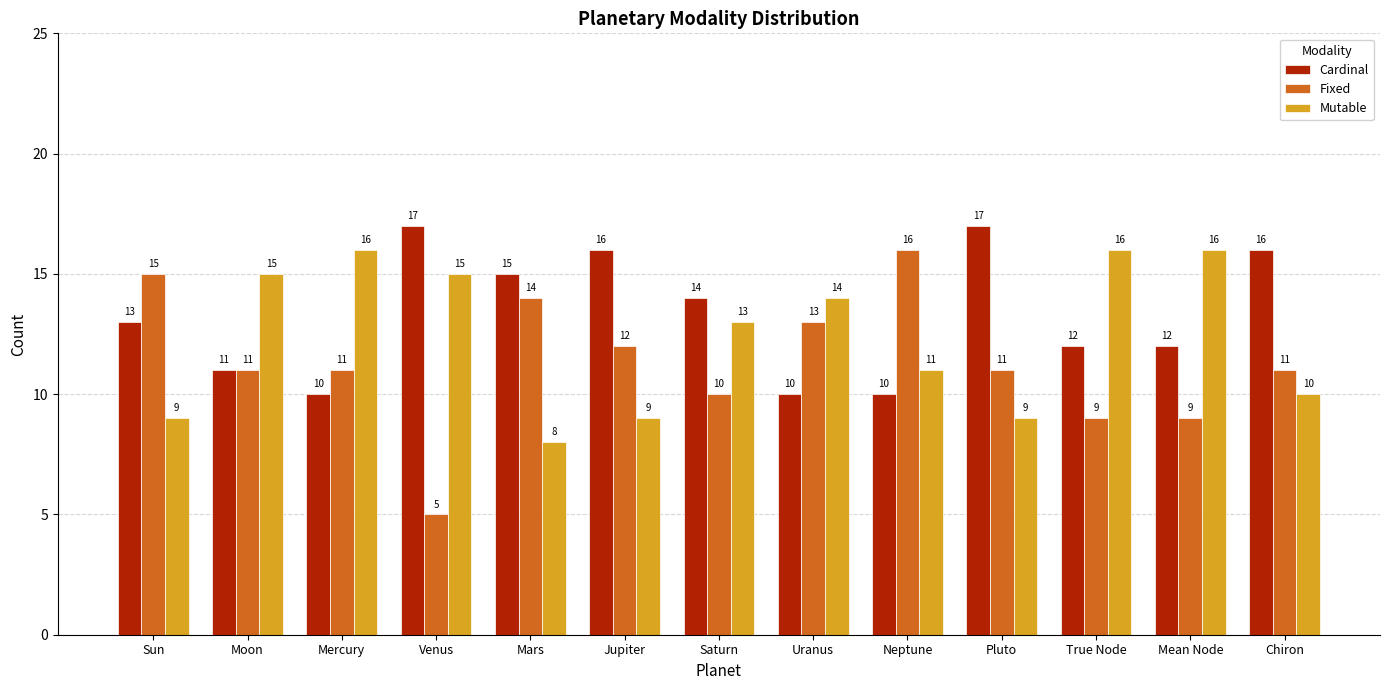

What is the total value across all series at Mercury?

37